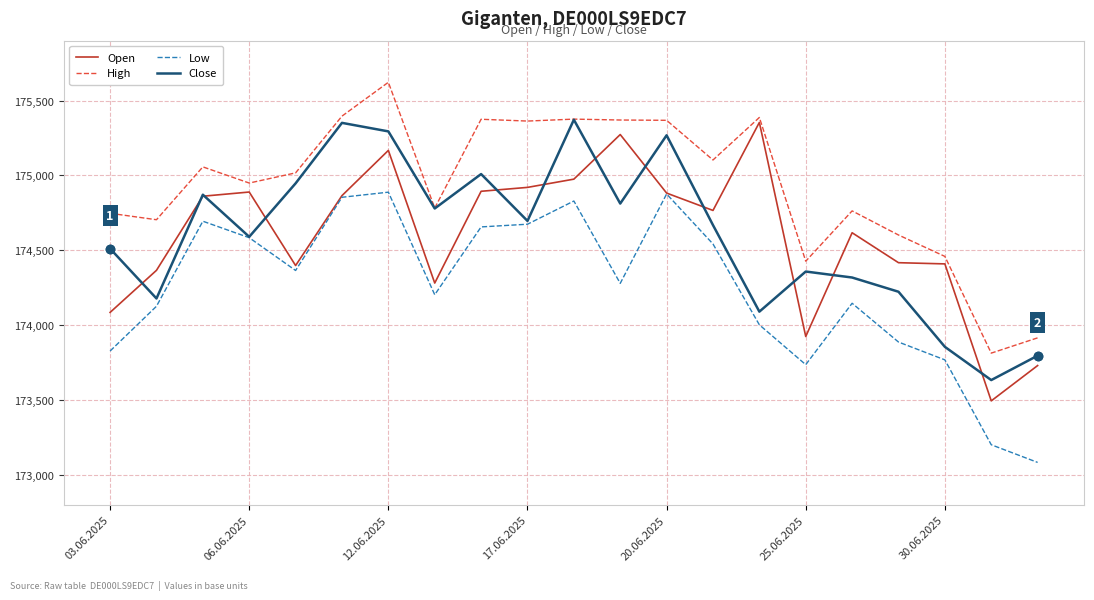

True or false: Low and High cross at least once.

False